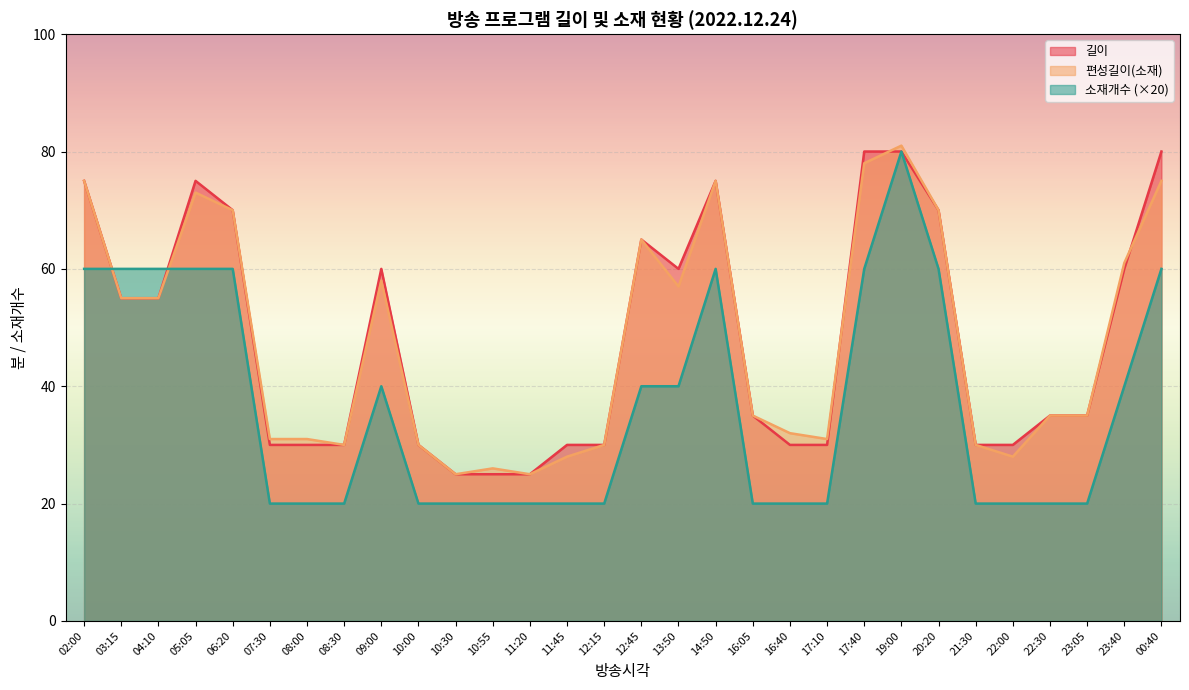

List the series in order of their peak value, highest first.

편성길이(소재), 길이, 소재개수